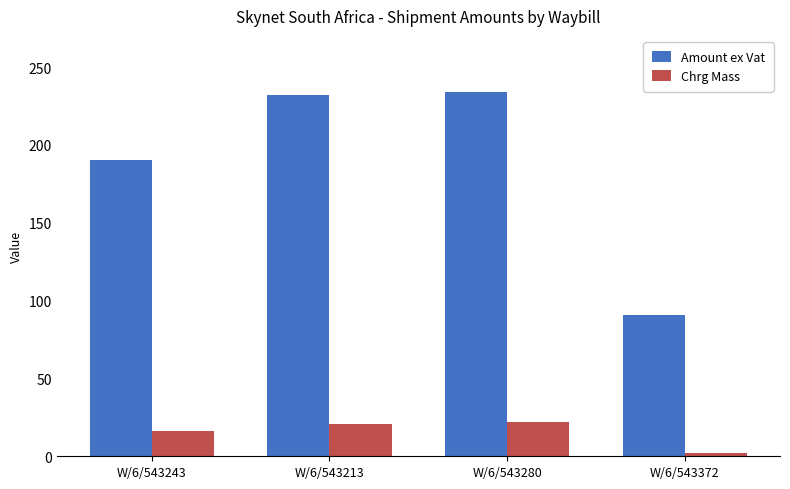

At how many categories does at least one series exceed 102?

3